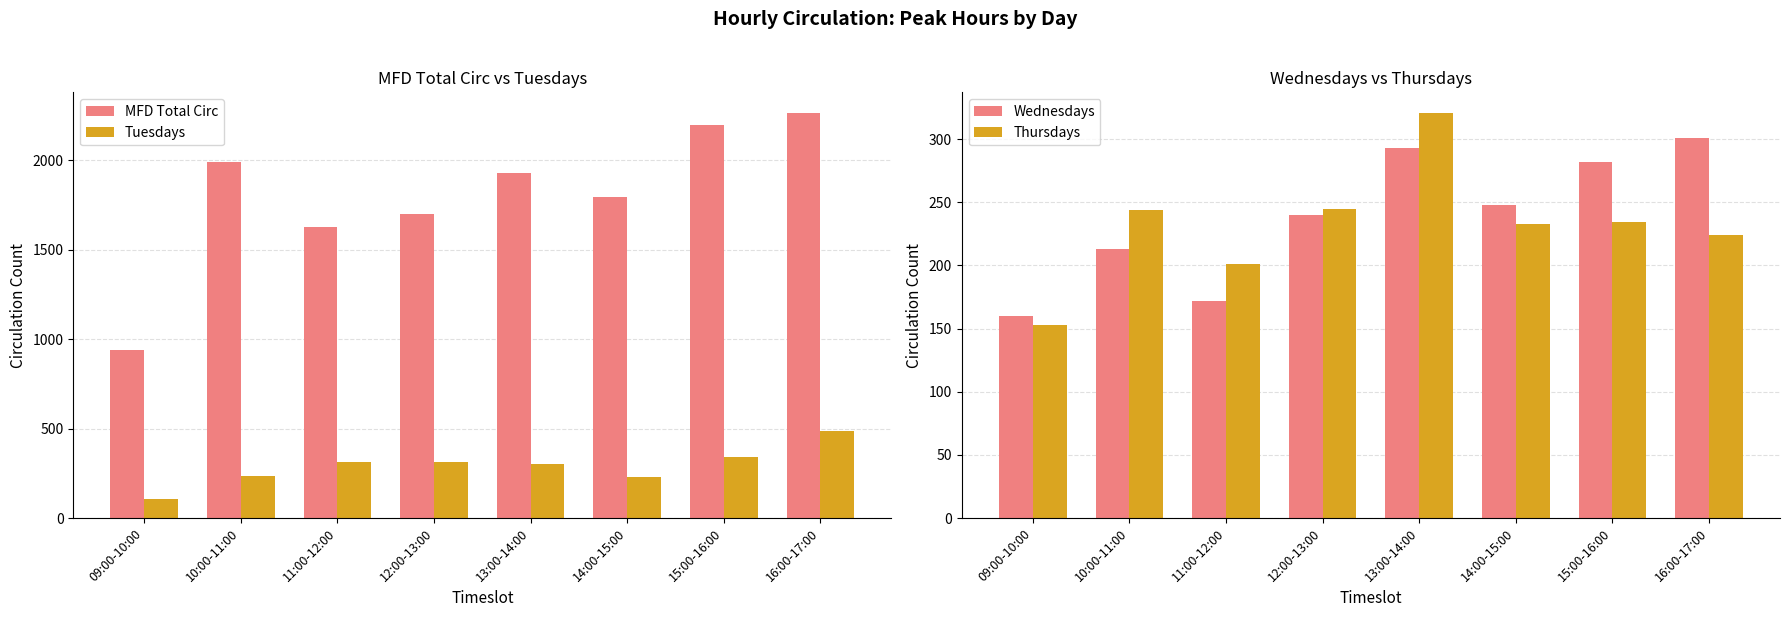

What is the value of the Tuesdays bar at the 3rd from the left?

316